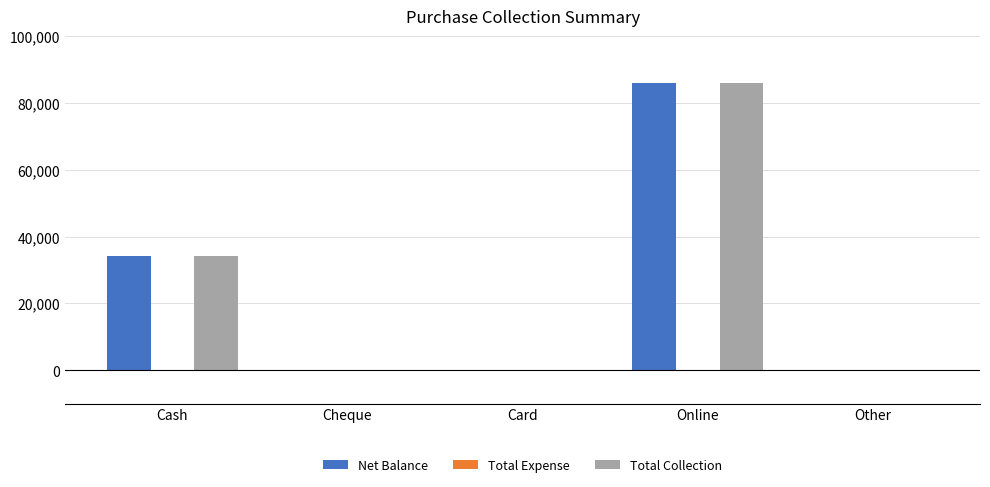

The Net Balance series shows 85800 at Online. True or false?

True